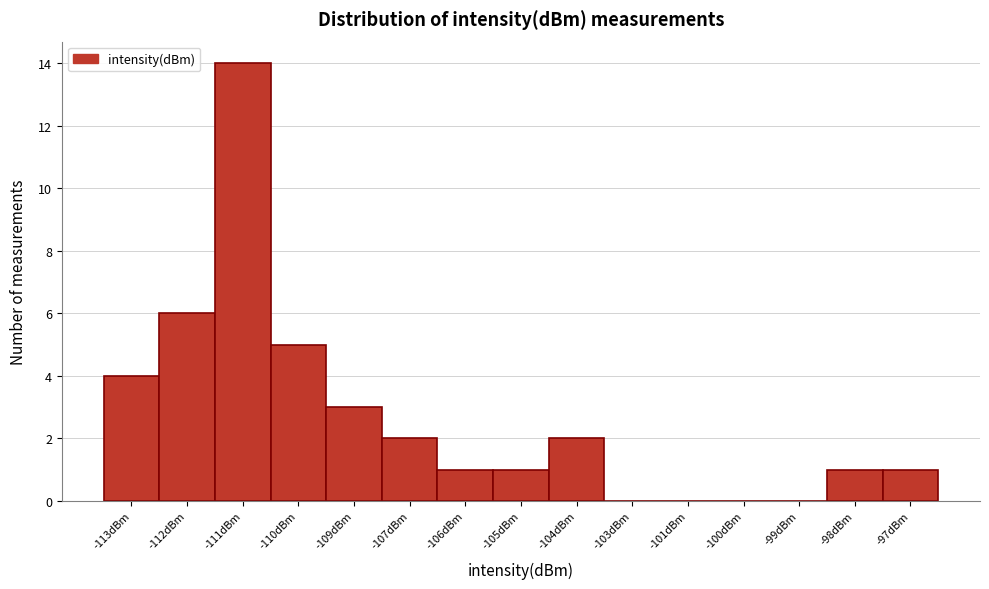

Reading left to right, transcribe all the data shown in this chart.

-113dBm=4	-112dBm=6	-111dBm=14	-110dBm=5	-109dBm=3	-107dBm=2	-106dBm=1	-105dBm=1	-104dBm=2	-103dBm=0	-101dBm=0	-100dBm=0	-99dBm=0	-98dBm=1	-97dBm=1